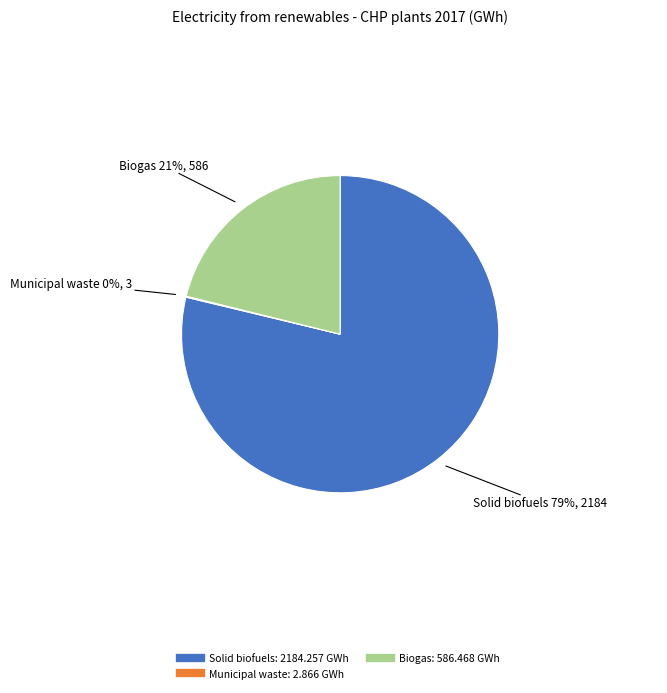

Is there a majority slice in this chart?

Yes